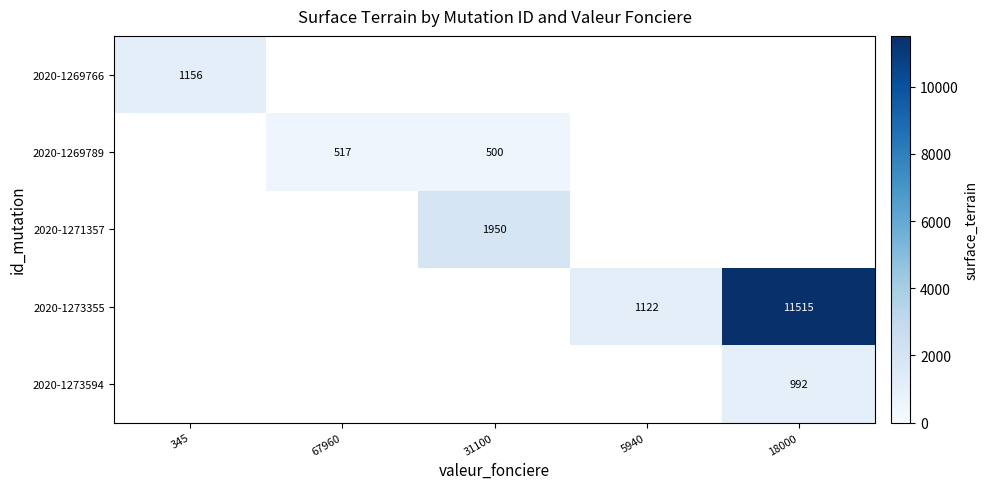

The 2020-1273355 series shows 11515 at 18000. True or false?

True